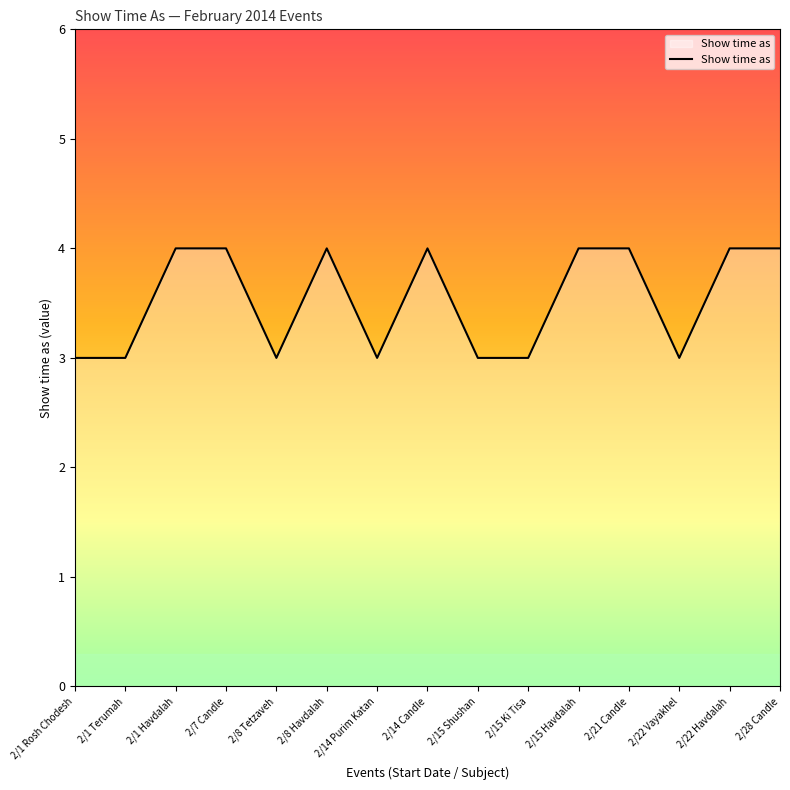

Reading left to right, transcribe all the data shown in this chart.

3	3	4	4	3	4	3	4	3	3	4	4	3	4	4